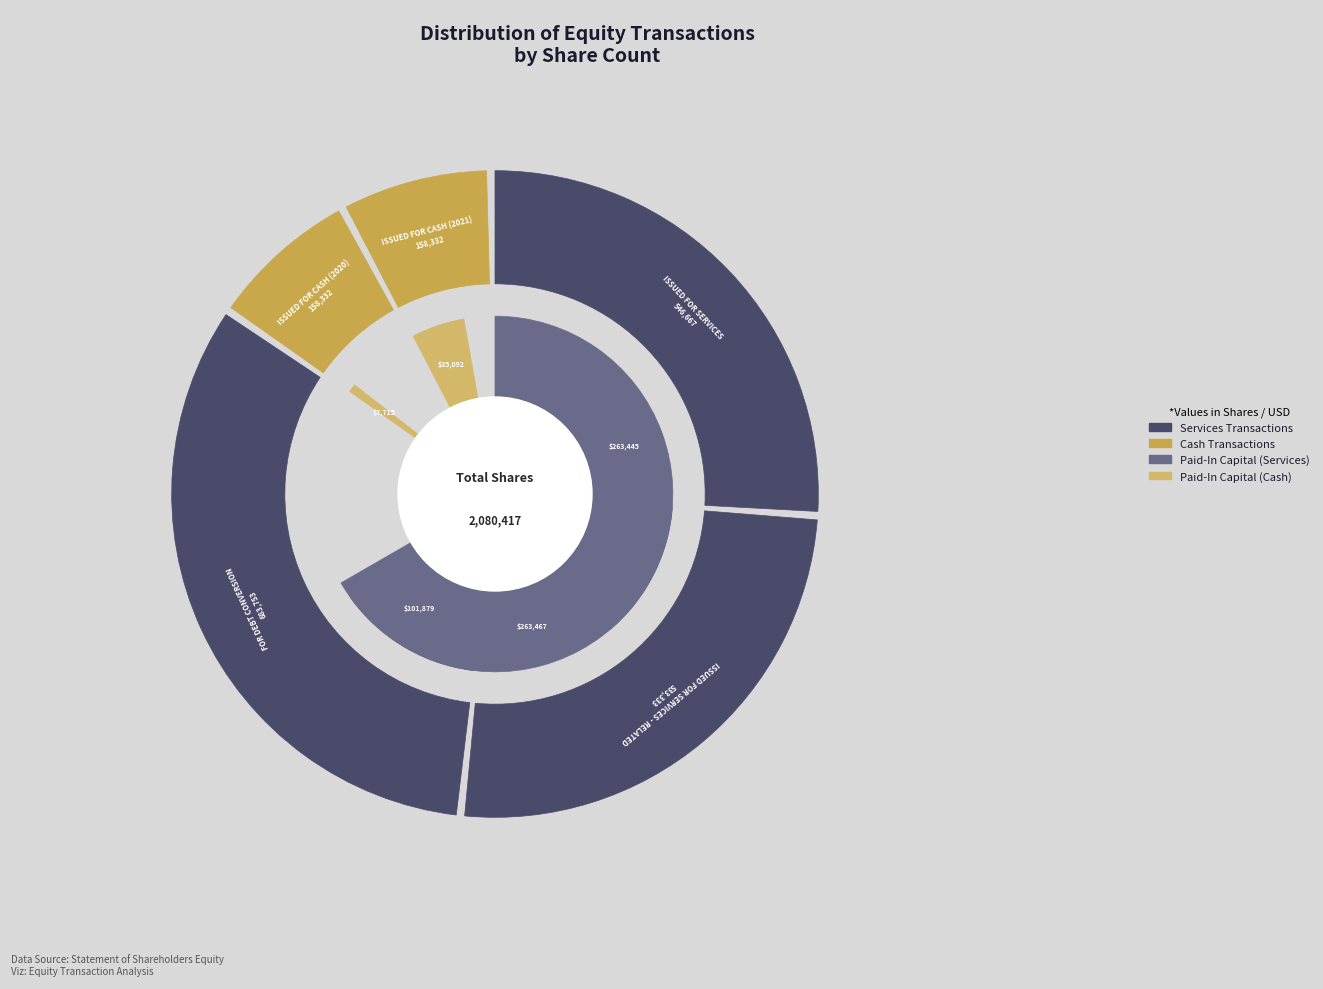

Approximately how many times larger is the value at Common stock issued for services - related compared to Common stock for debt conversion?

0.8